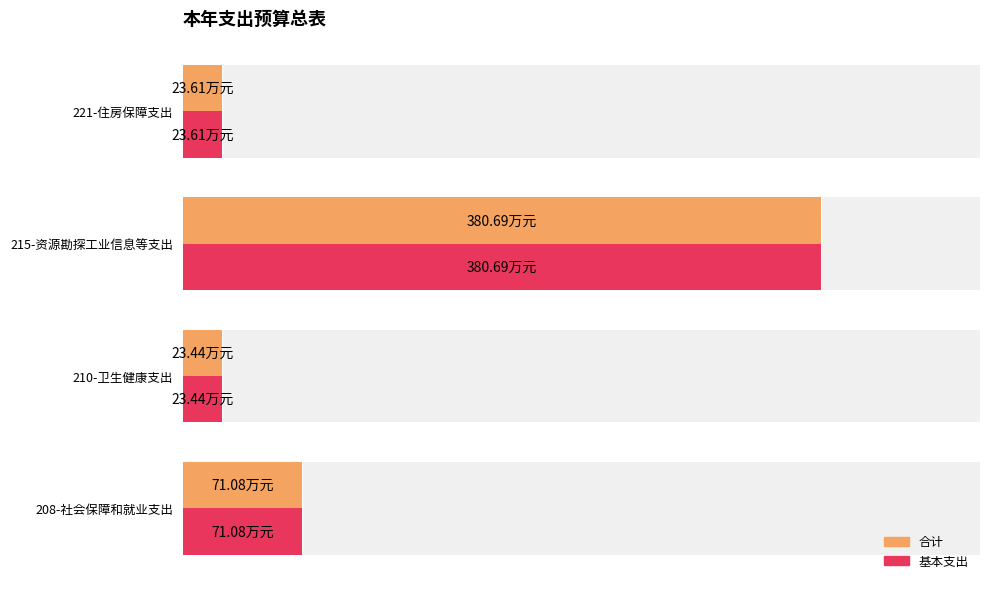

What is the greatest value displayed?

380.7